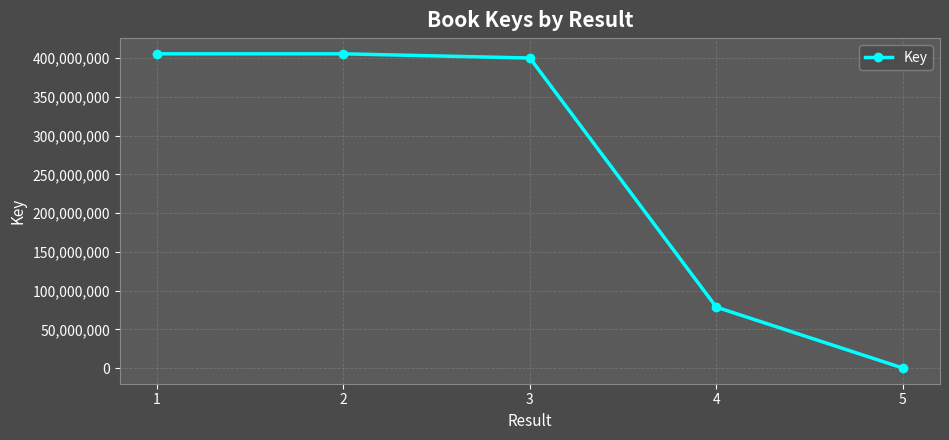

True or false: the data shows 405735221 at 1.

True